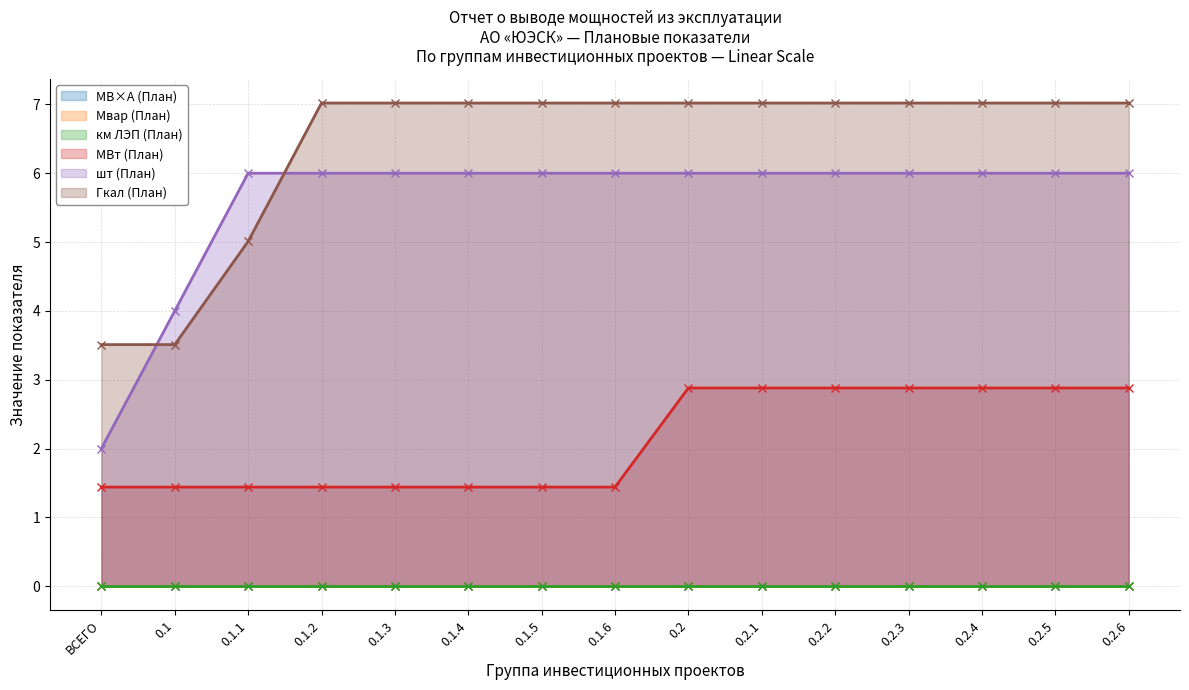

True or false: шт (План) and Мвар (План) cross at least once.

False